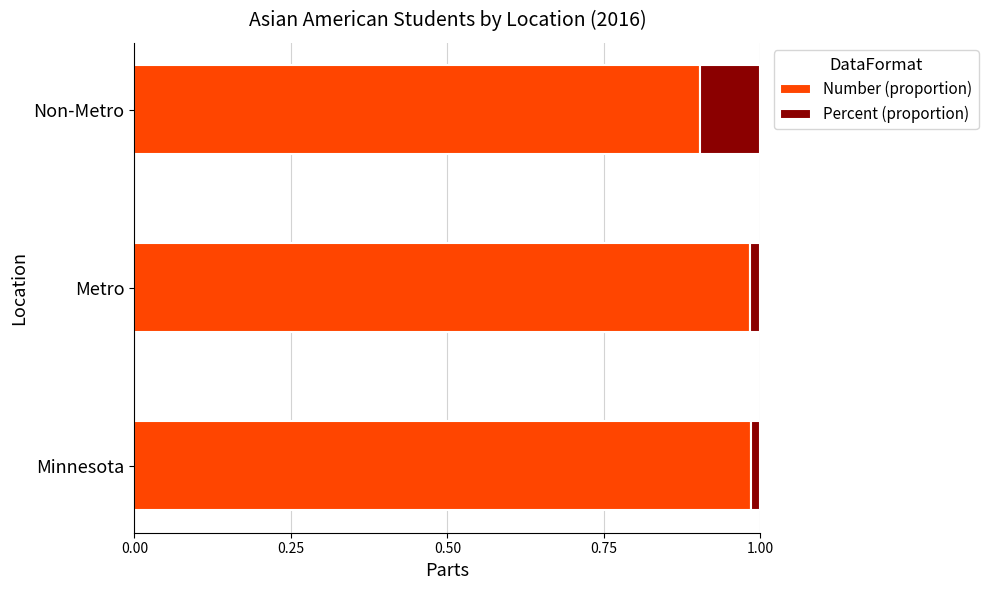

Which category has the lowest value in the Number (proportion) series?

Non-Metro